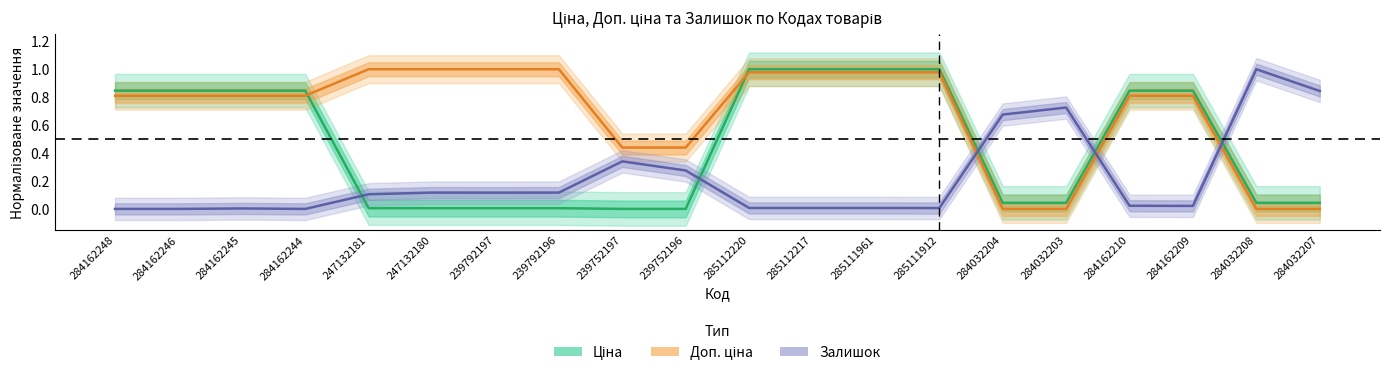

Which has a higher value, 284032203 or 284162248?

284162248